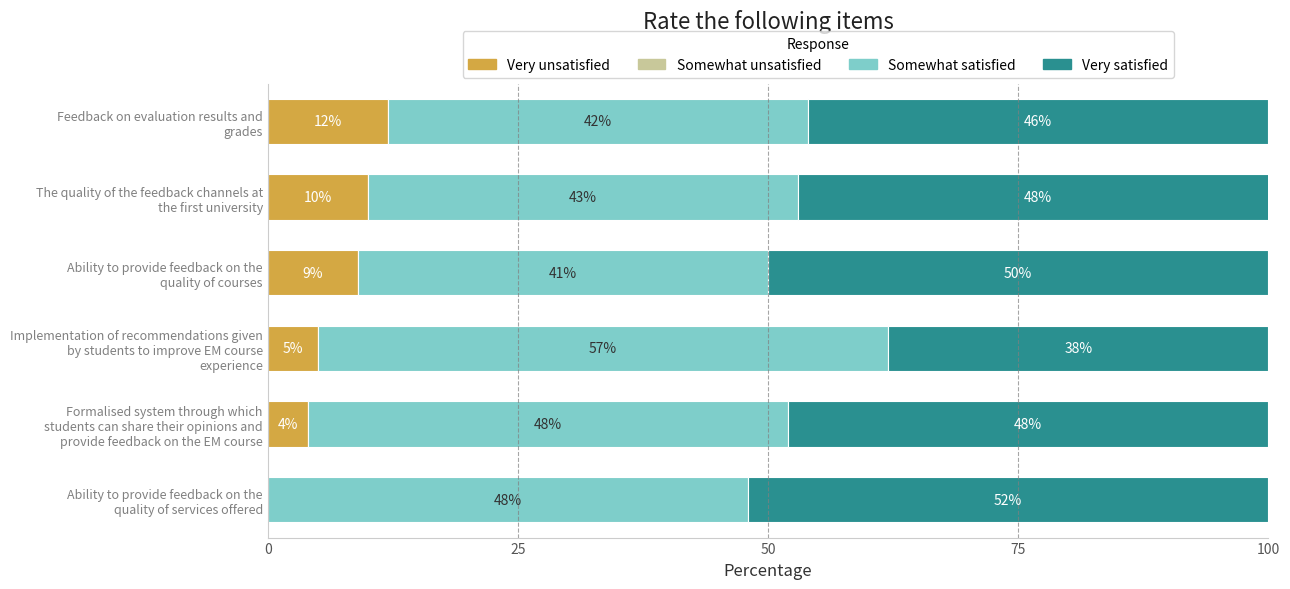

What is the highest value of the Very unsatisfied series?

12